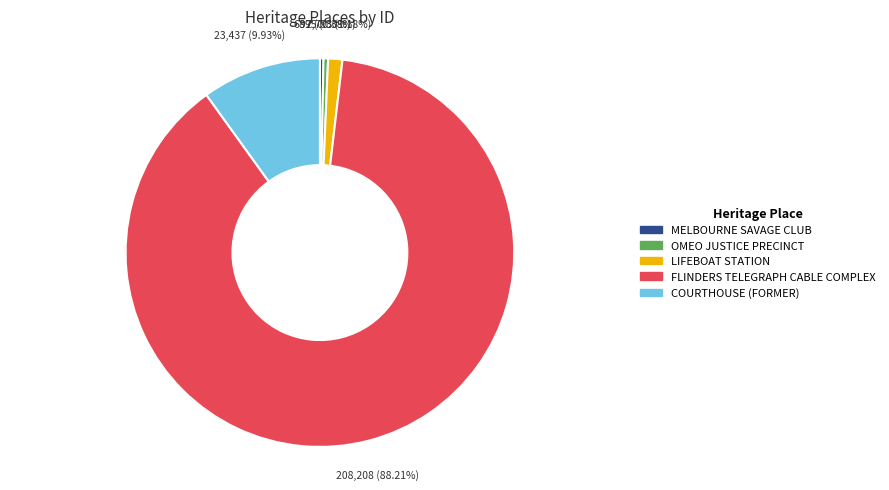

To the nearest percent, what percentage of the pie is FLINDERS TELEGRAPH CABLE COMPLEX?

88%